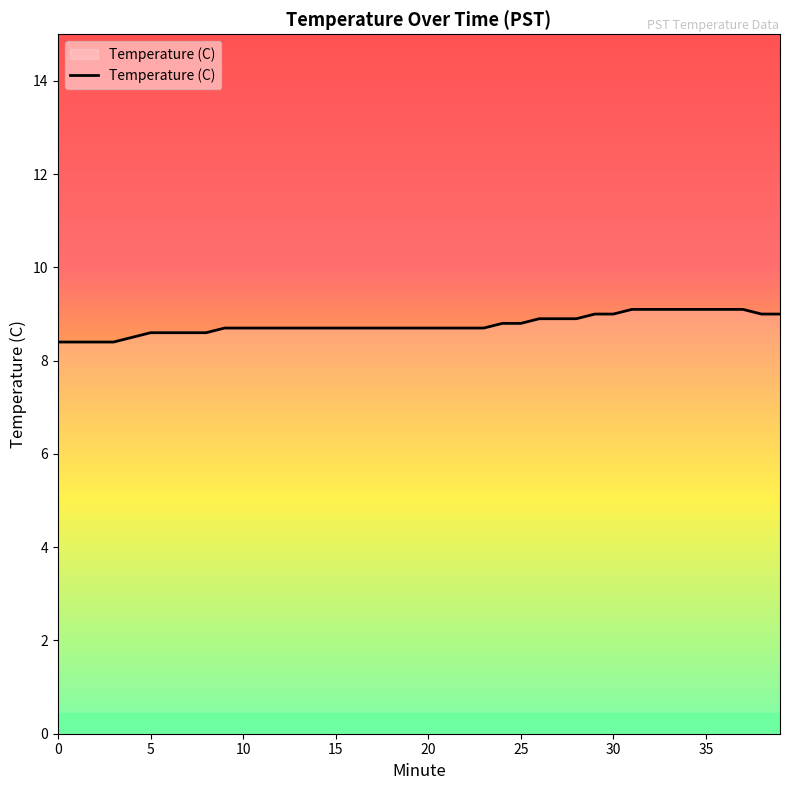

What is the smallest value displayed?

8.4